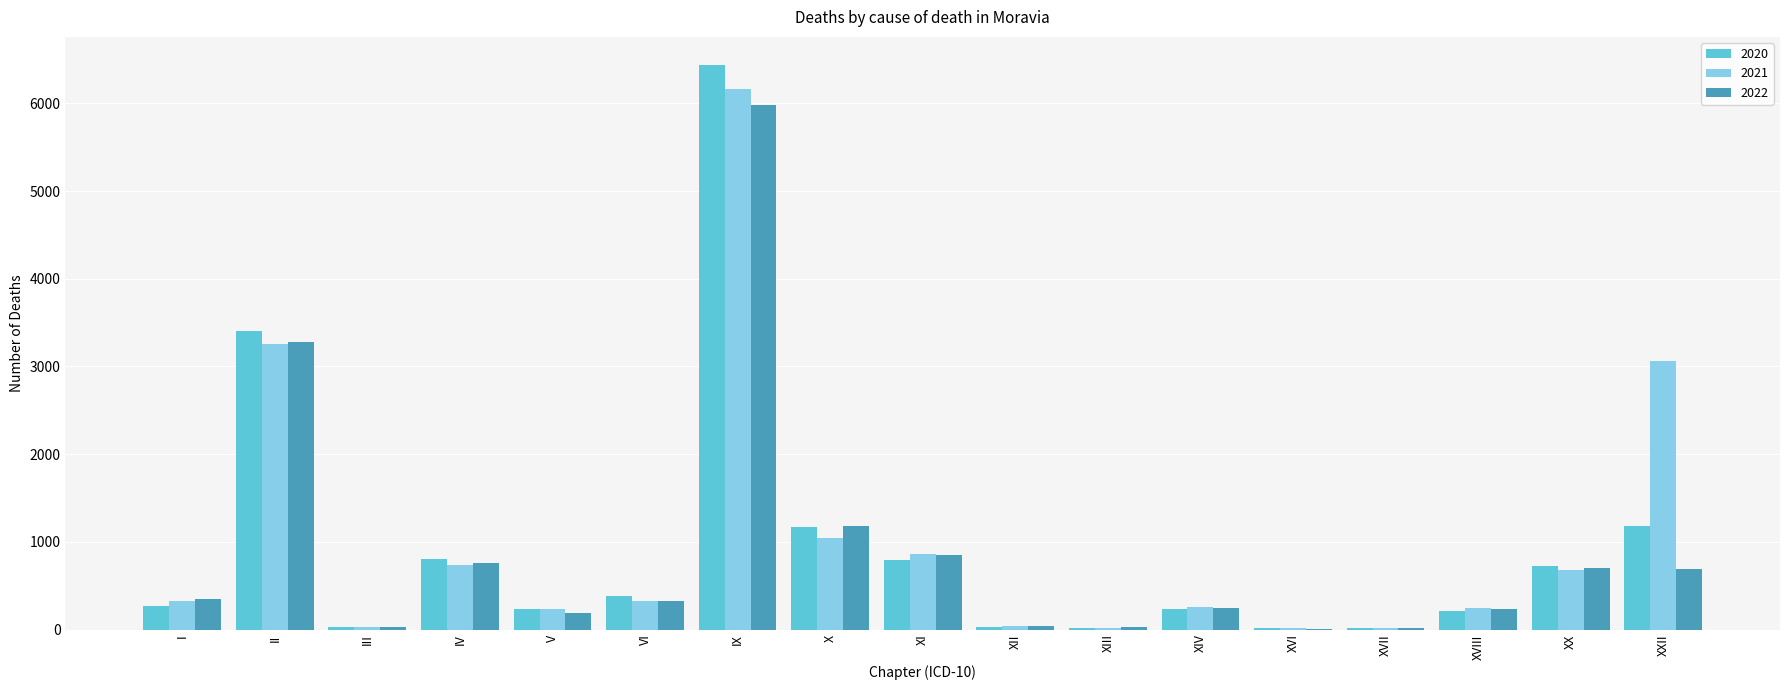

Count the number of categories in the chart.

17